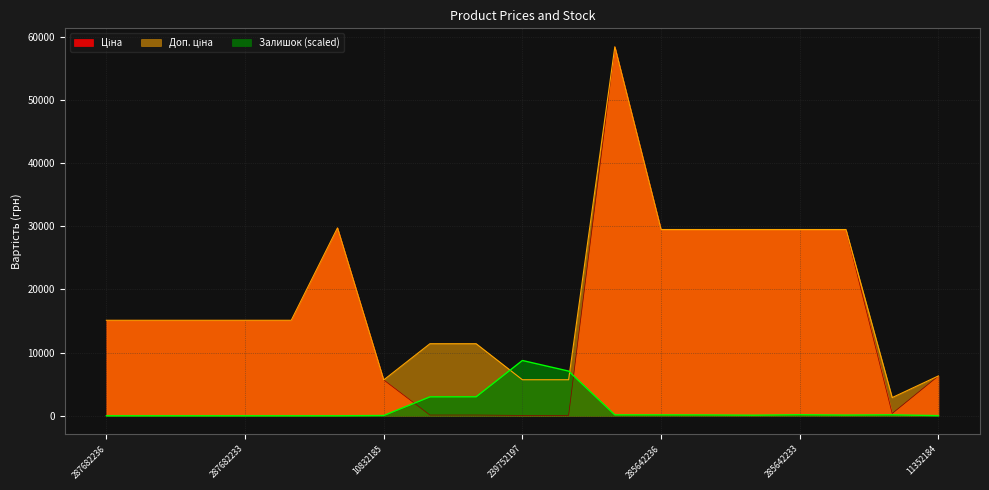

How many intersections are there between Ціна and Залишок?

2